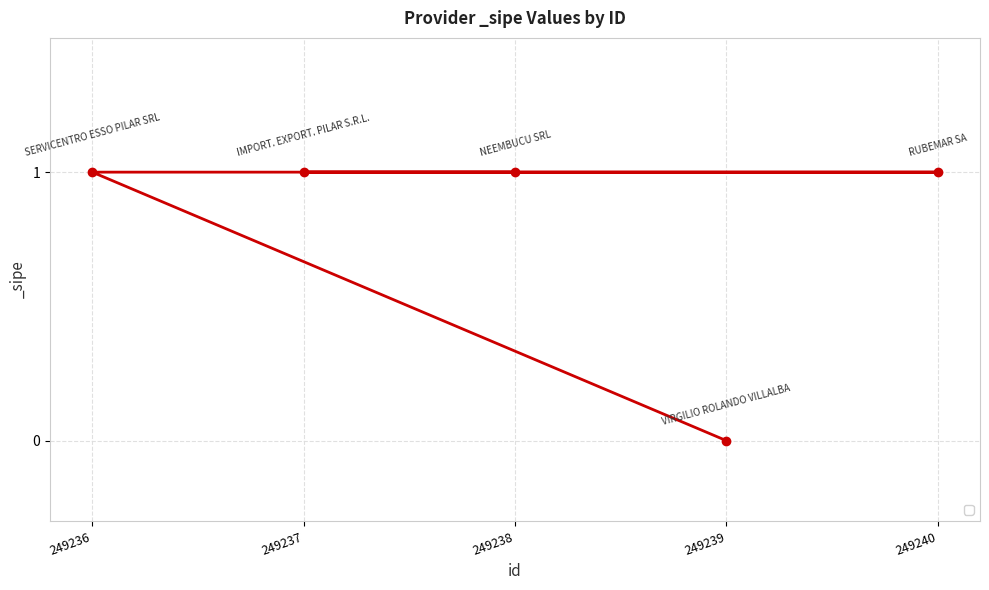

Approximately how many times larger is the value at 249237 compared to 249240?

1.0